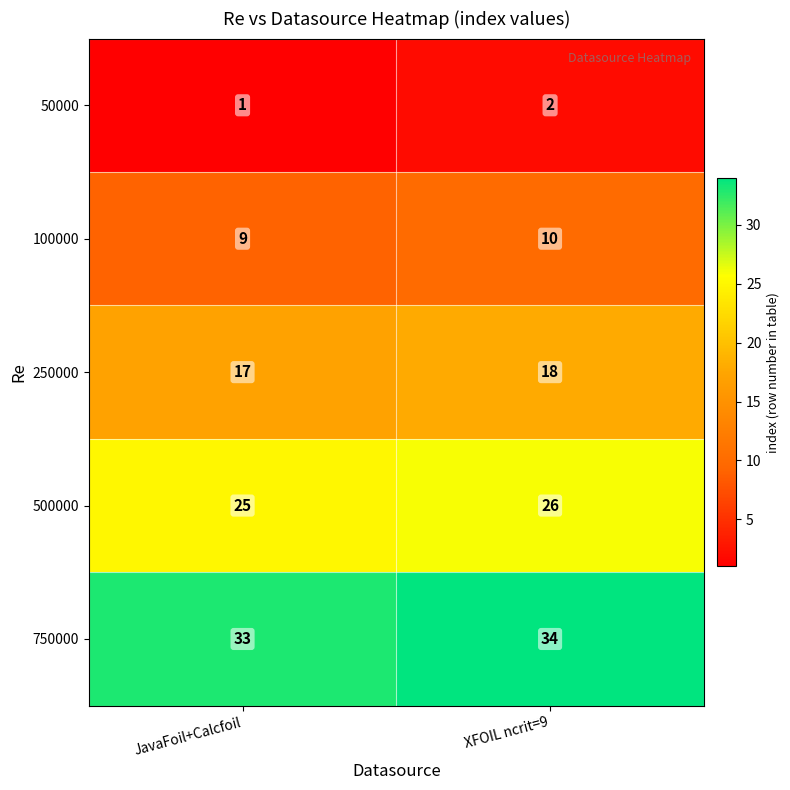

How many data points does each series have?

2